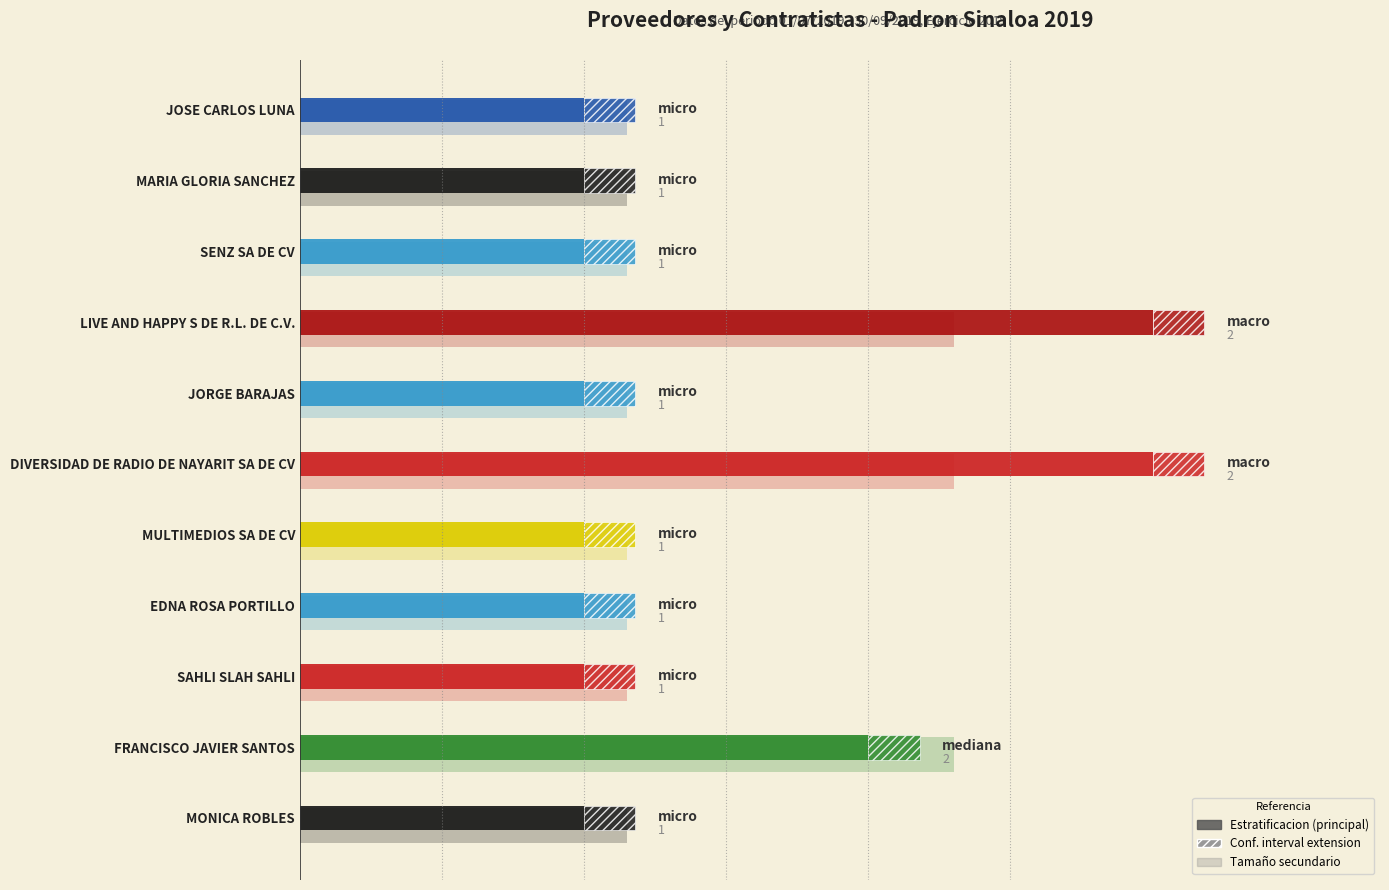

Which has a higher value, SENZ SA DE CV or SAHLI SLAH SAHLI?

SENZ SA DE CV